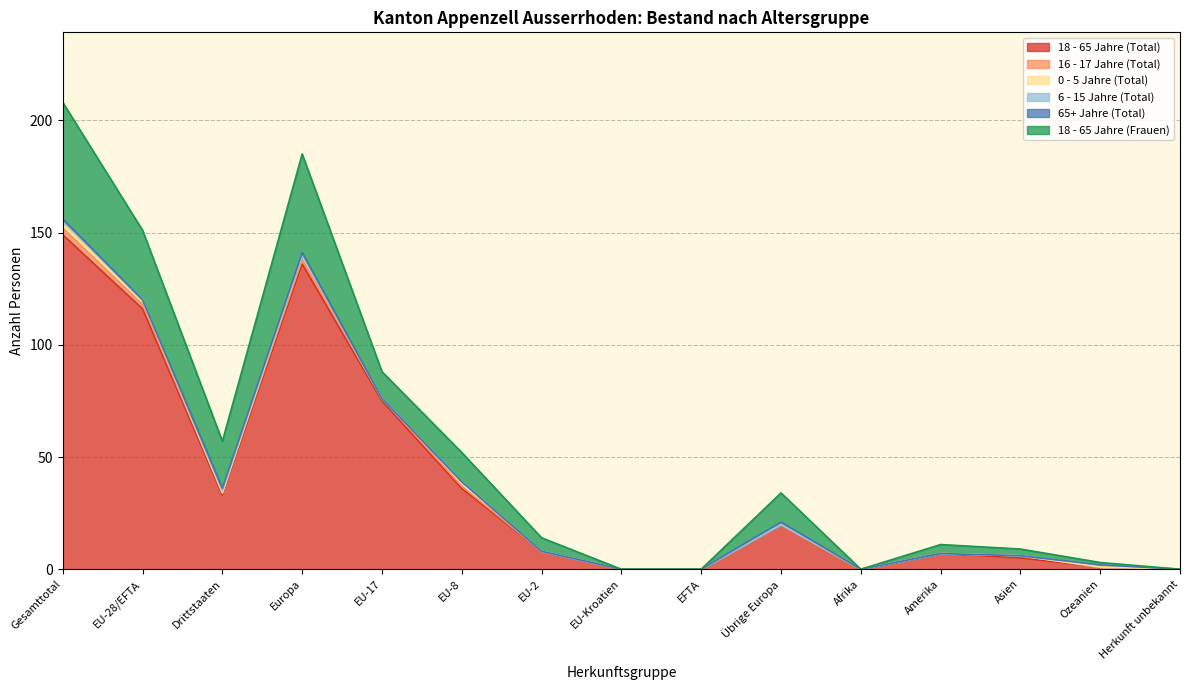

What is the difference between the maximum and minimum values in the 65+ Jahre (Total) series?

1